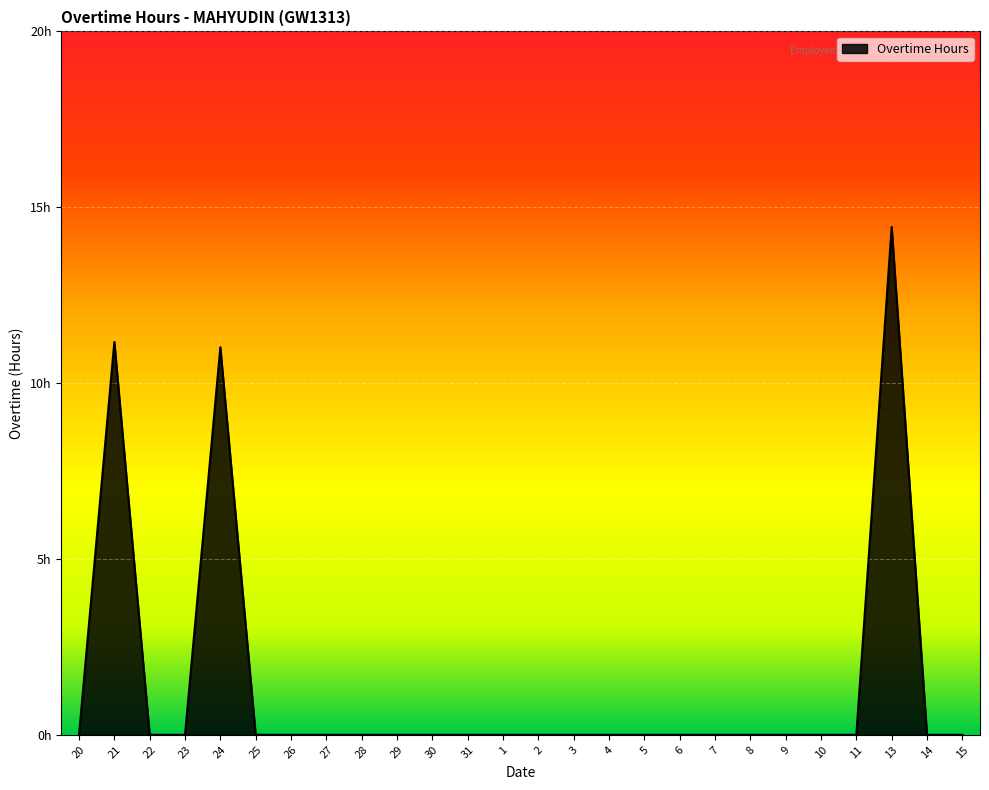

The chart shows a value of -7.6 at 20. True or false?

False